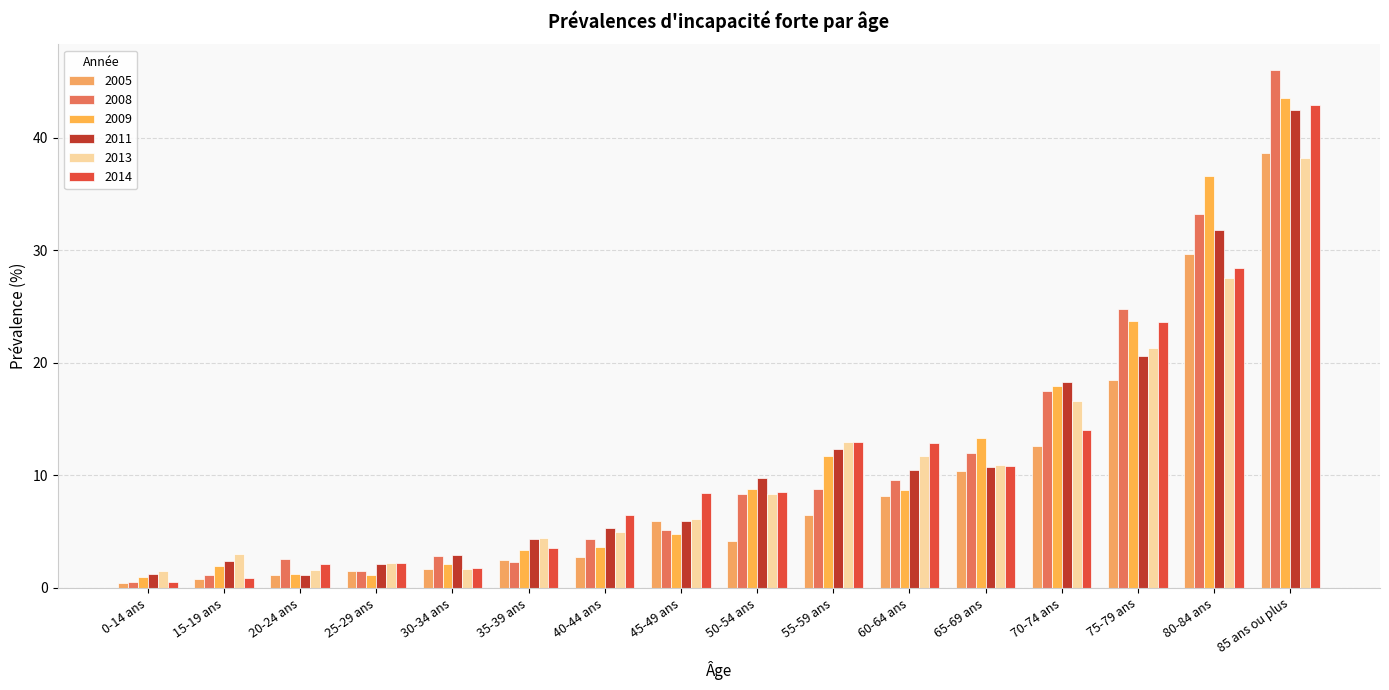

Which series changed the most between 50-54 ans and 65-69 ans?

2005